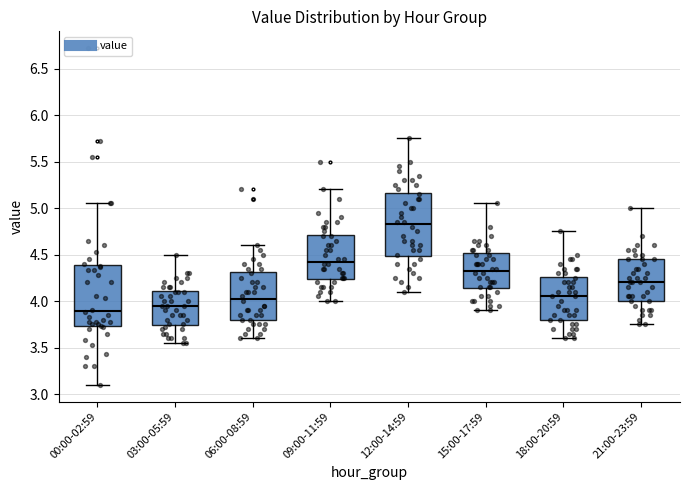

Reading left to right, read every box against the y-axis: the position of its median line, the range the box covers, and the ends of its whiskers. The values are not printed on the chart, so give them approximately, as read against the axis.

00:00-02:59: median 3.90, box 3.75 to 4.40, whiskers 3.10 to 5.05
03:00-05:59: median 3.95, box 3.75 to 4.10, whiskers 3.55 to 4.50
06:00-08:59: median 4.05, box 3.80 to 4.30, whiskers 3.60 to 4.60
09:00-11:59: median 4.45, box 4.25 to 4.70, whiskers 4.00 to 5.20
12:00-14:59: median 4.85, box 4.50 to 5.15, whiskers 4.10 to 5.75
15:00-17:59: median 4.35, box 4.15 to 4.50, whiskers 3.90 to 5.05
18:00-20:59: median 4.05, box 3.80 to 4.25, whiskers 3.60 to 4.75
21:00-23:59: median 4.20, box 4.00 to 4.45, whiskers 3.75 to 5.00